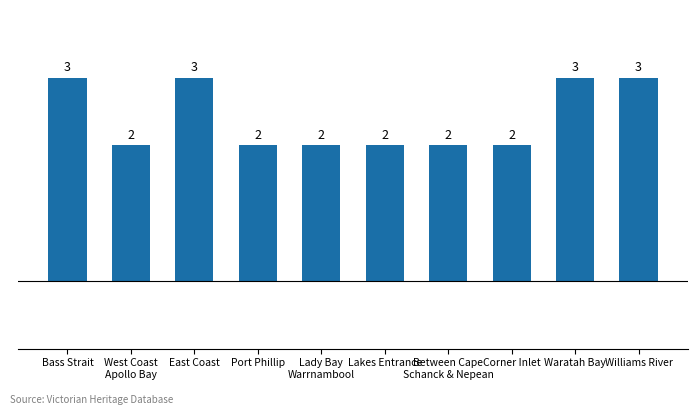

What is the value of the 6th bar from the left?

2